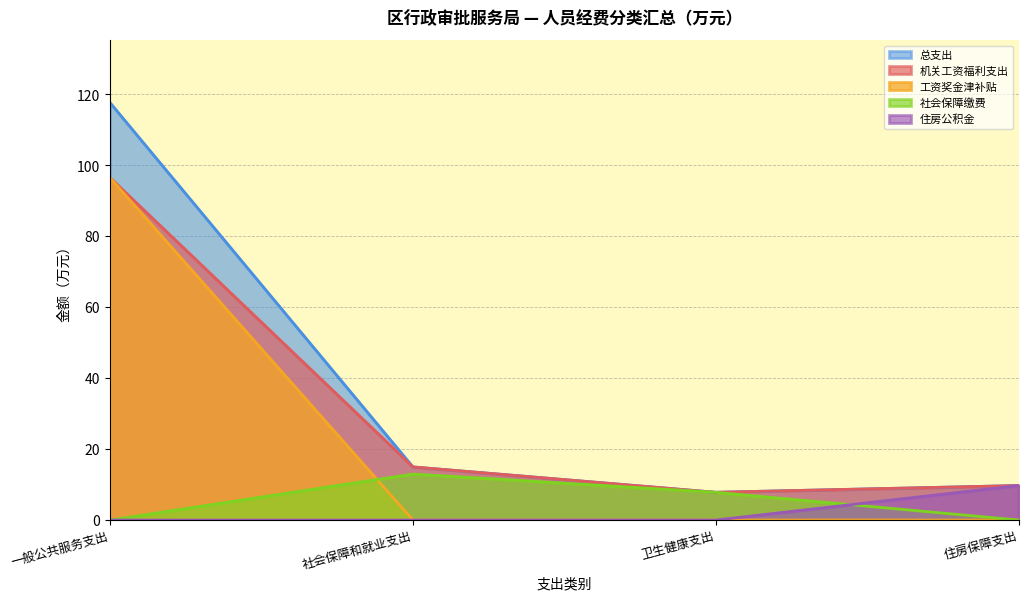

What are all the series names shown in the legend?

总支出, 机关工资福利支出, 工资奖金津补贴, 社会保障缴费, 住房公积金